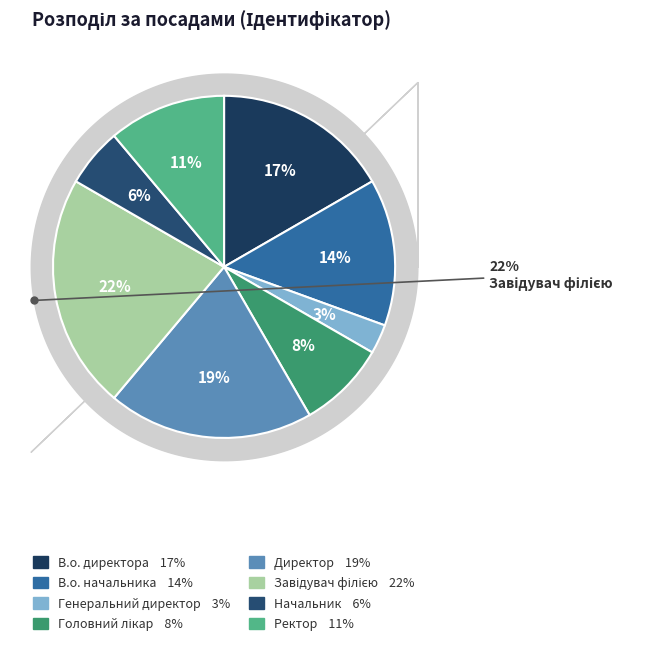

True or false: Директор accounts for 7% of the total.

False